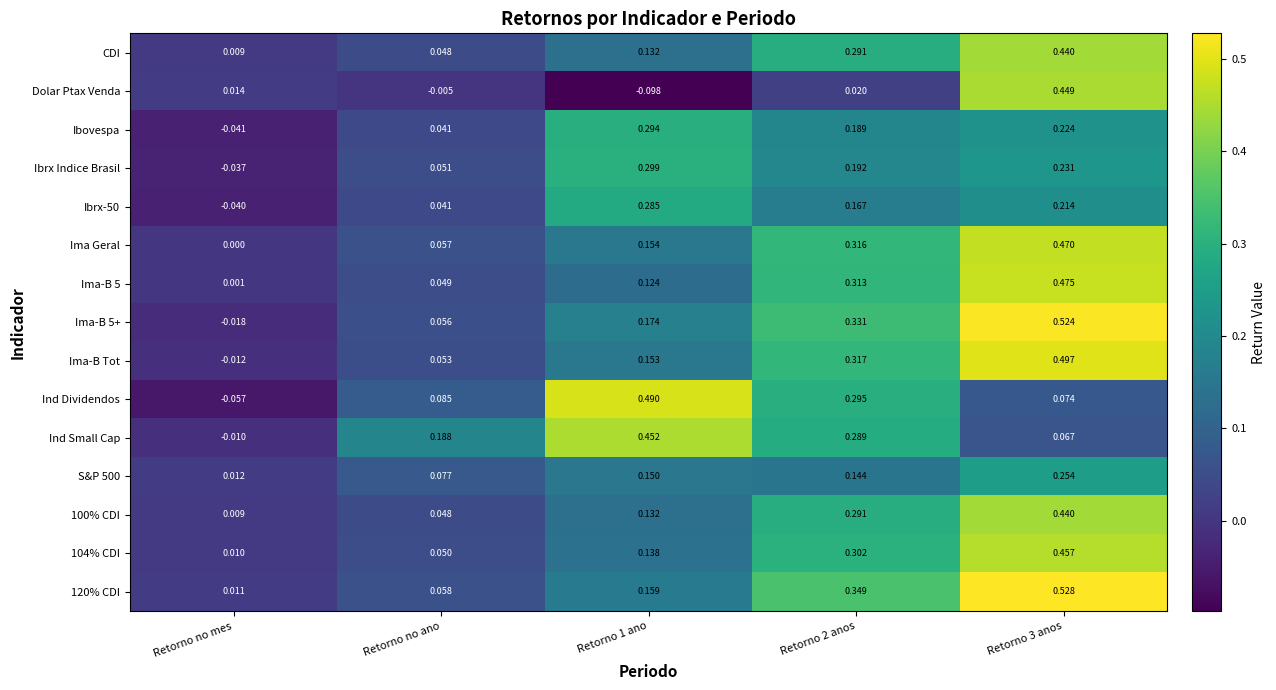

At which label does Ima-B Tot reach its minimum?

Retorno no mes